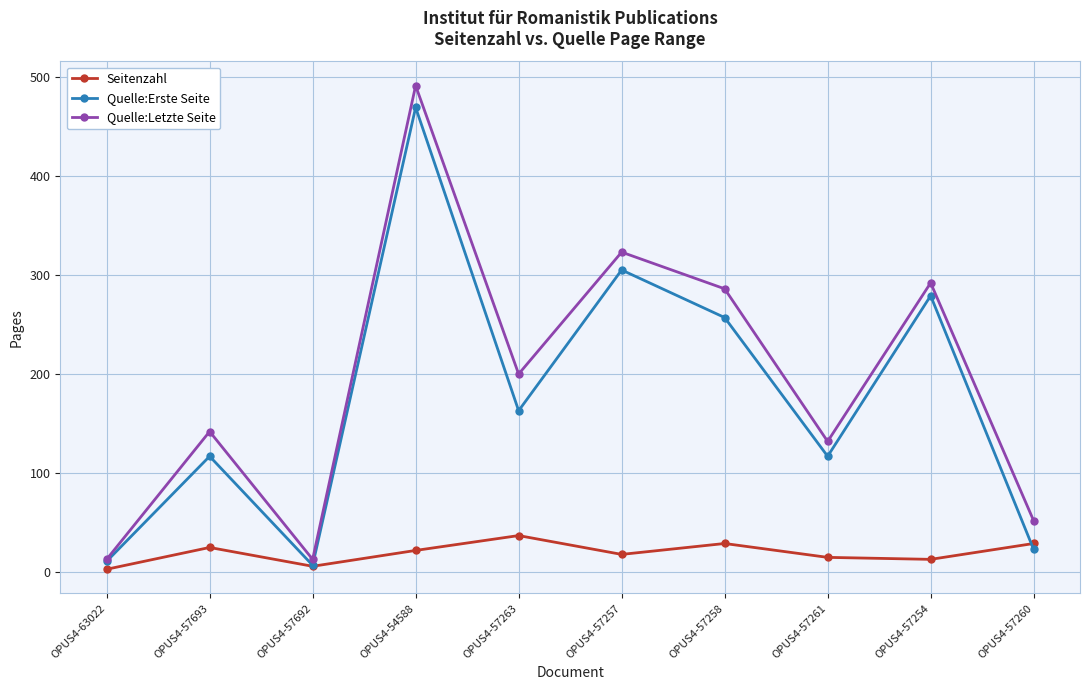

At which category is the sum across all series the highest?

OPUS4-54588